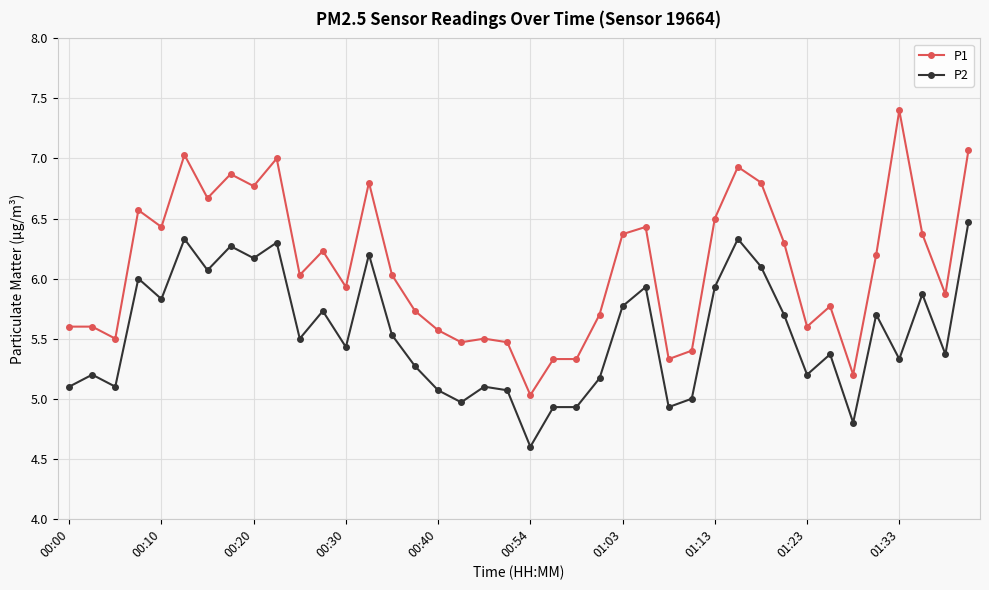

What is the greatest value displayed?

7.4